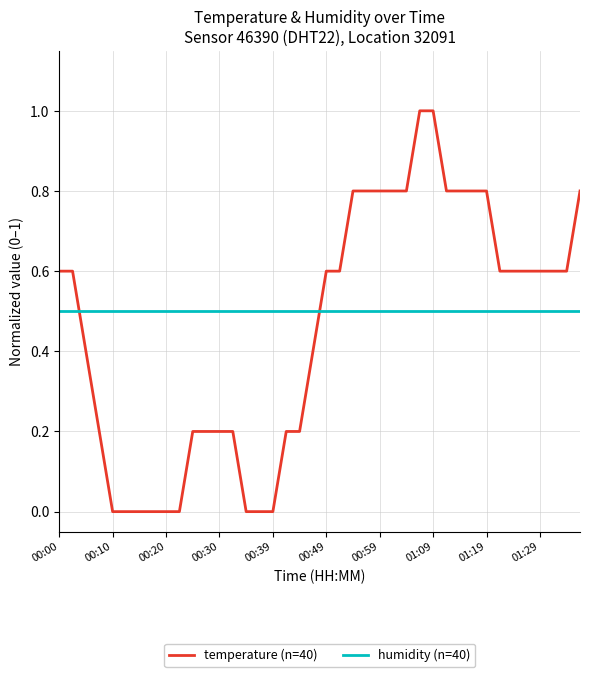

What is the highest value of the temperature (n=40) series?

1.0